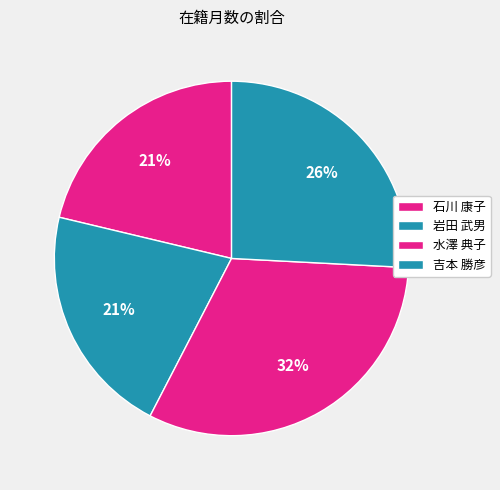

Count the number of slices in the pie.

4